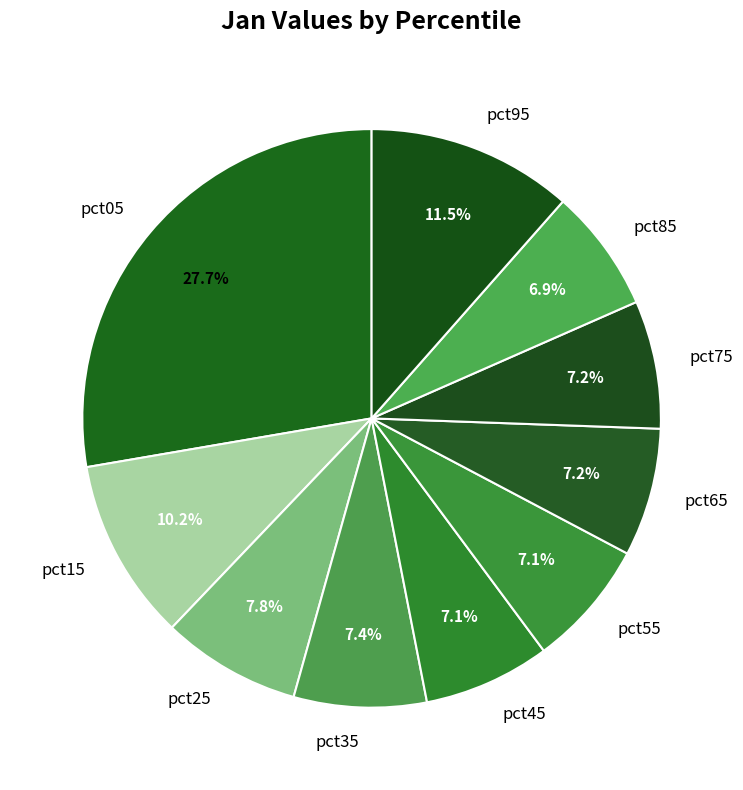

How many slices are in this pie chart?

10